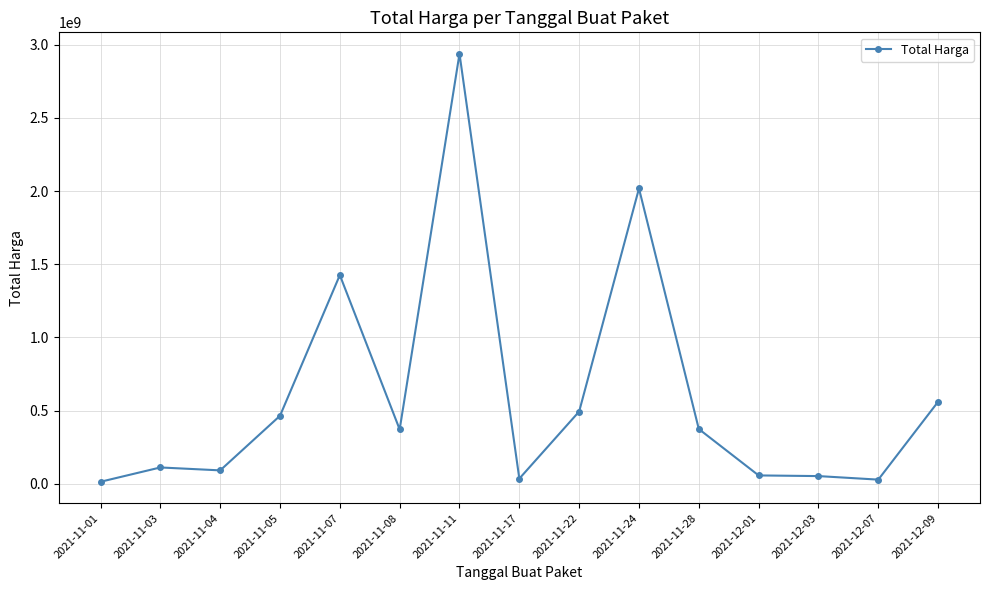

Which category has the highest value across all series?

2021-11-11